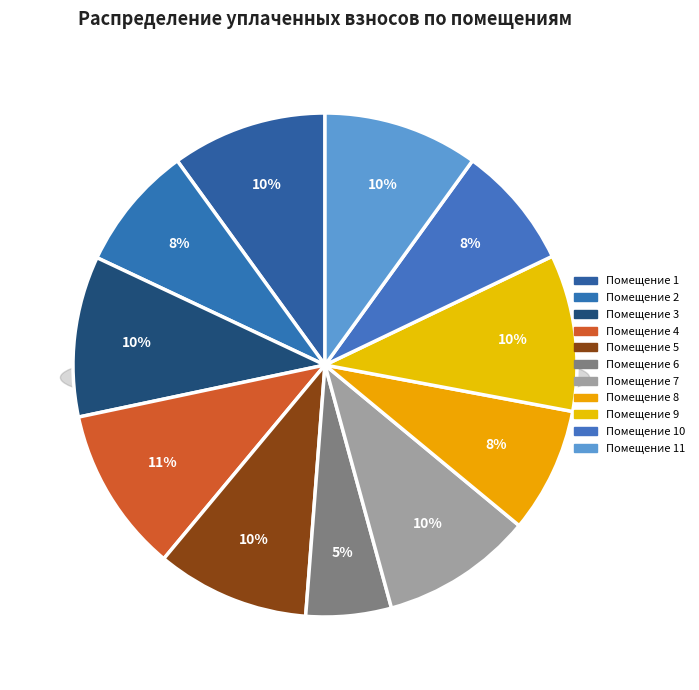

To the nearest percent, what portion does 8 represent?

8%